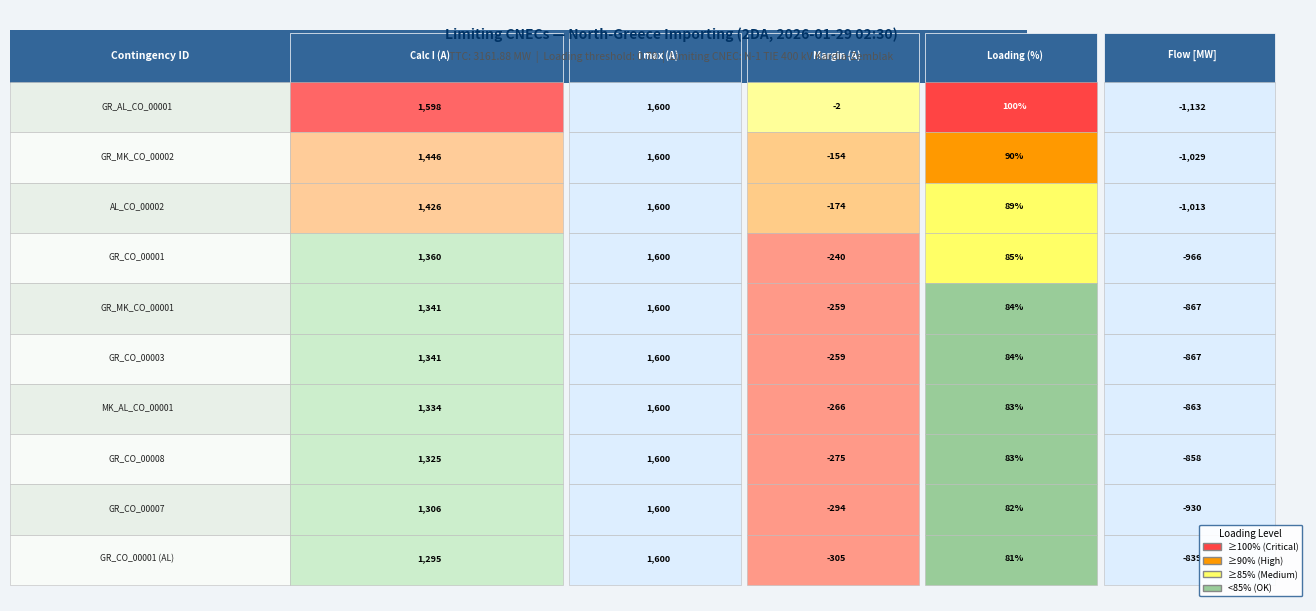

Is it true that GR_CO_00001 equals 32 at 5?

False